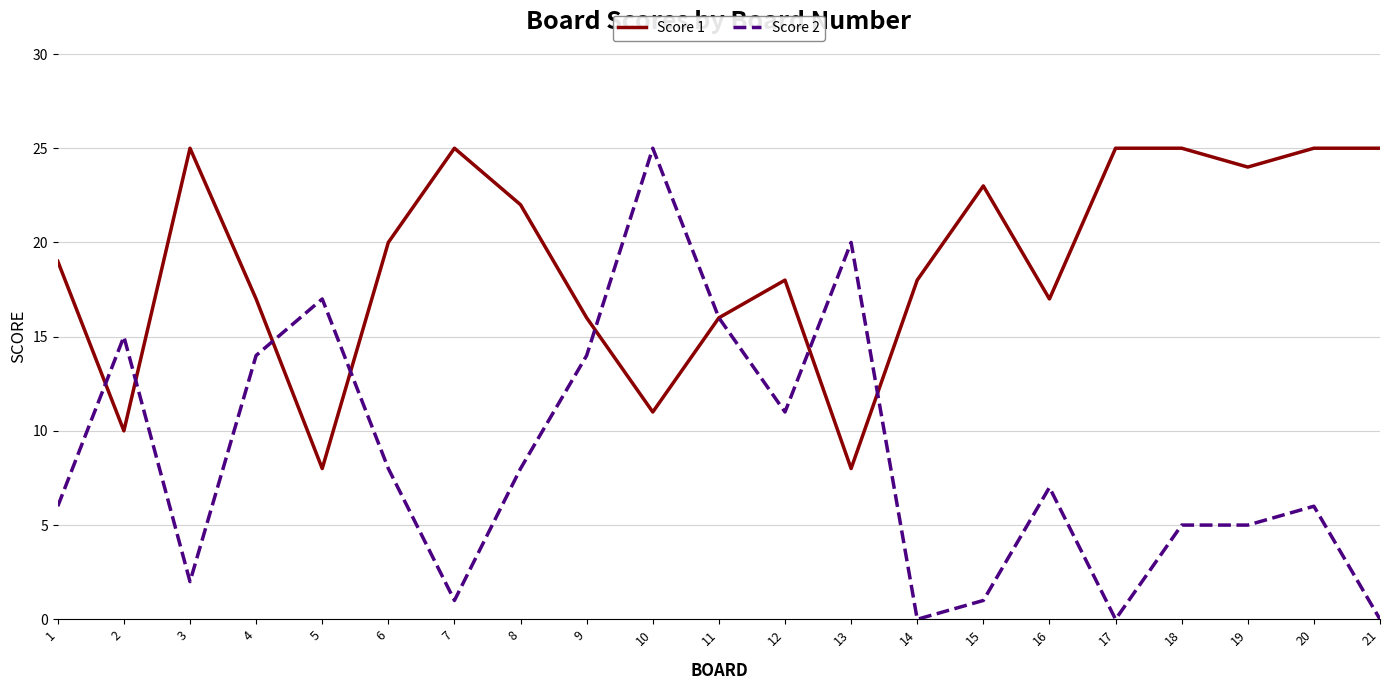

What is the total value across all series at 5?

25